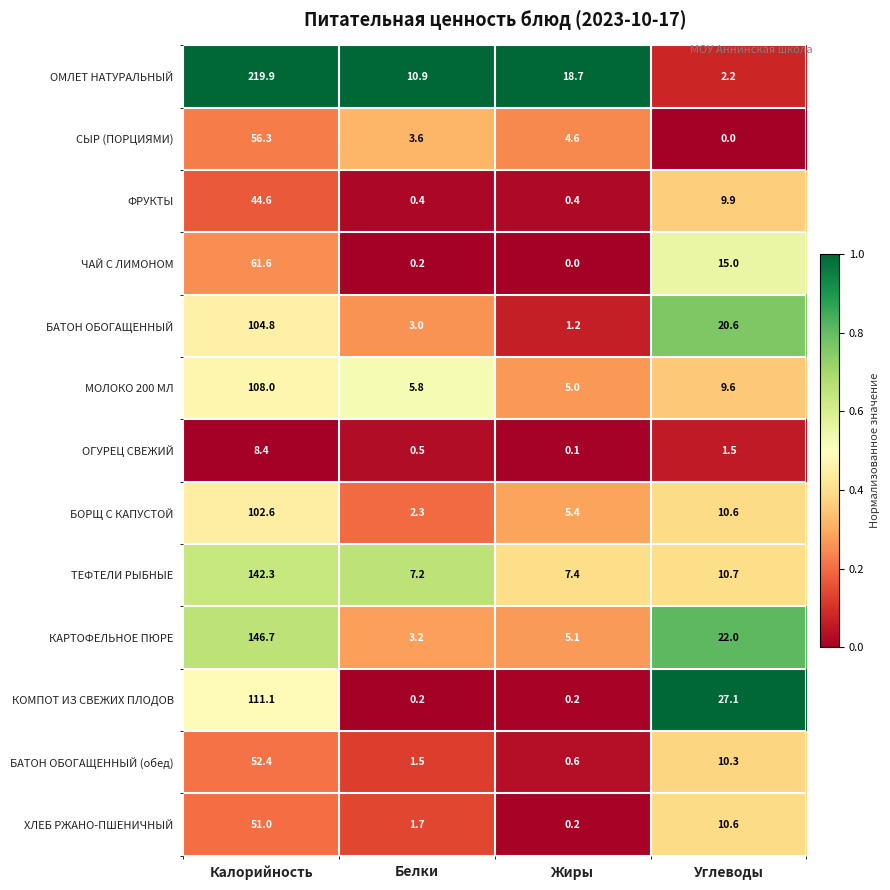

At how many categories does at least one series exceed 0?

4